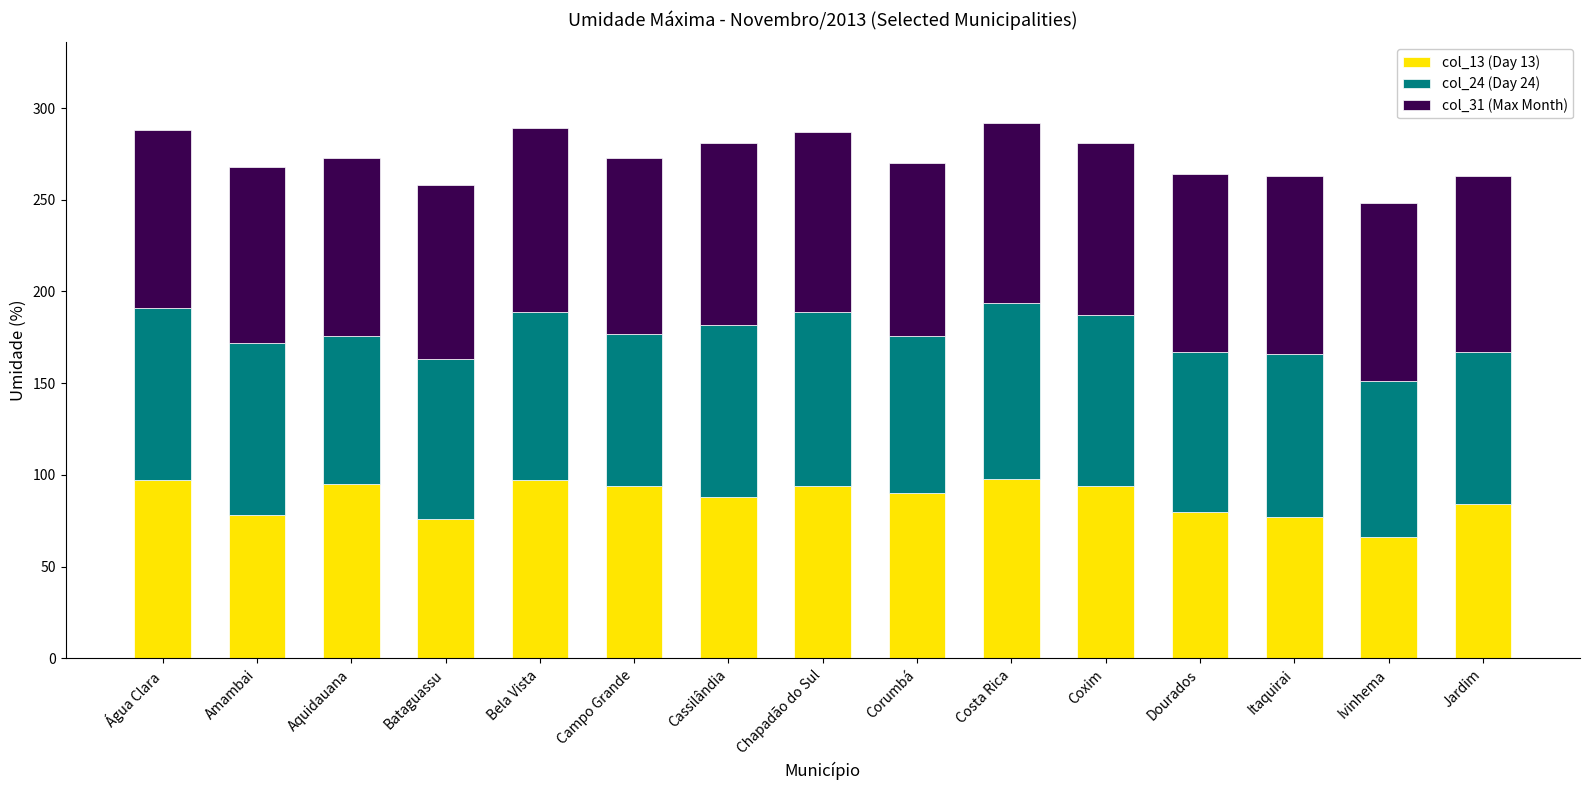

What is the sum of the col_13 (Day 13) values at Ivinhema and Campo Grande?

160